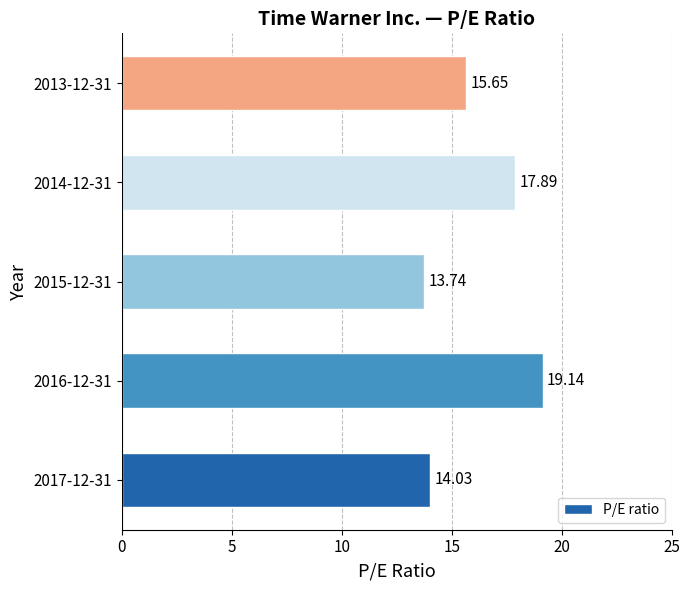

What is the change in value from 2014-12-31 to 2013-12-31?

-2.2